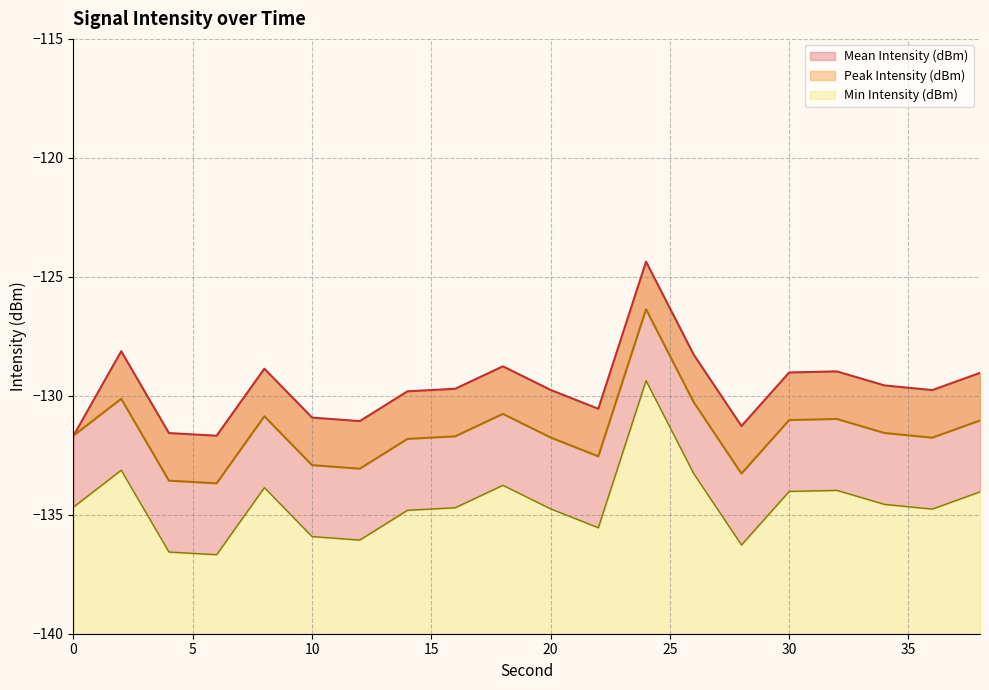

How many interior local peaks does the Mean Intensity (dBm) series have?

5